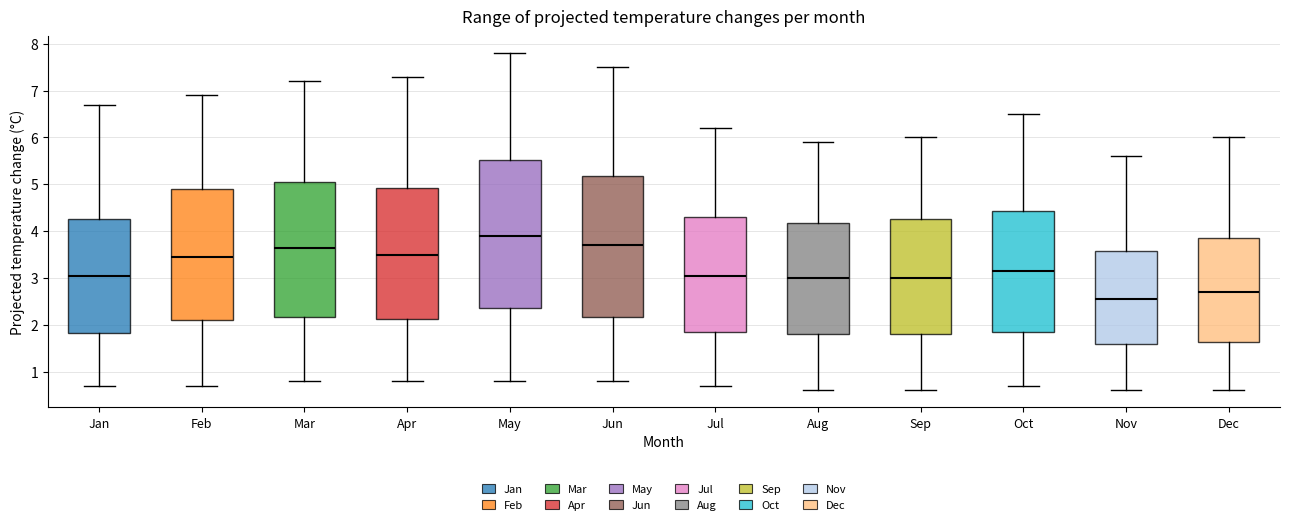

Where does the upper whisker of the box for Nov end on the y-axis? The values are not printed on the chart, so give them approximately, as read against the axis.

5.6